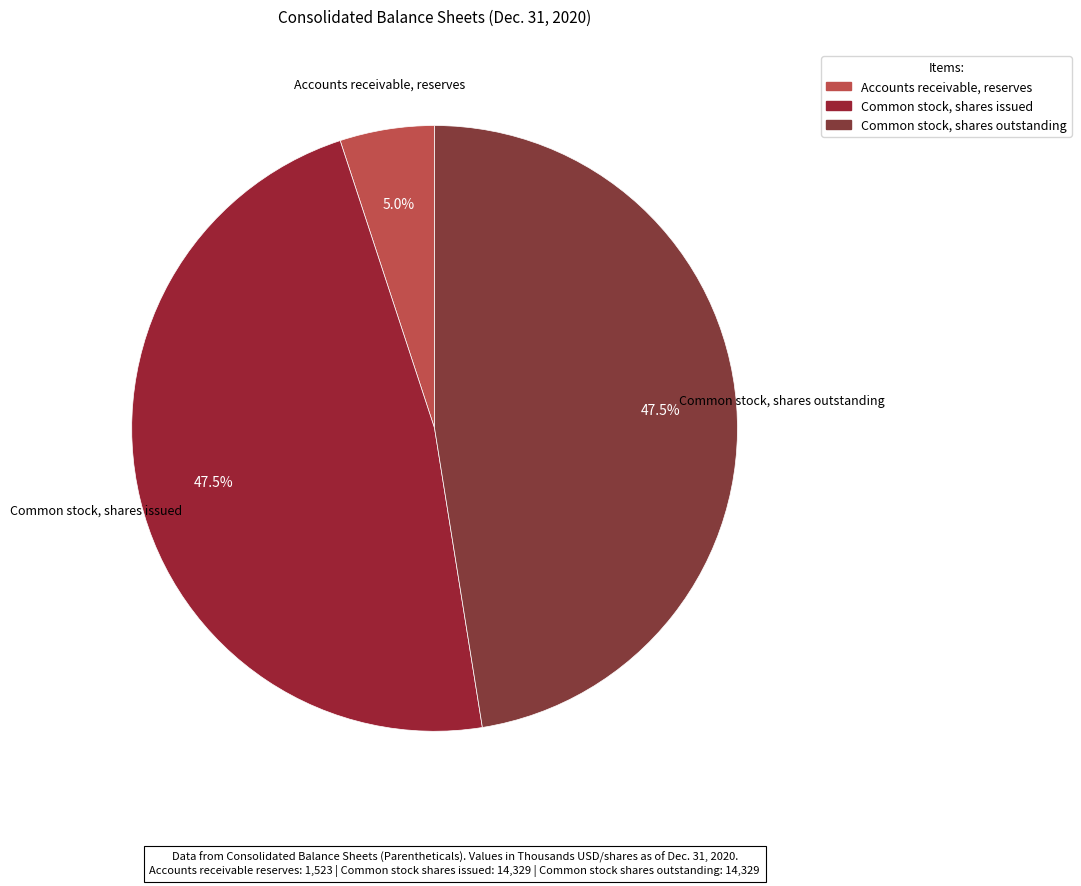

Approximately how many times larger is the value at Common stock, shares outstanding compared to Common stock, shares issued?

1.0